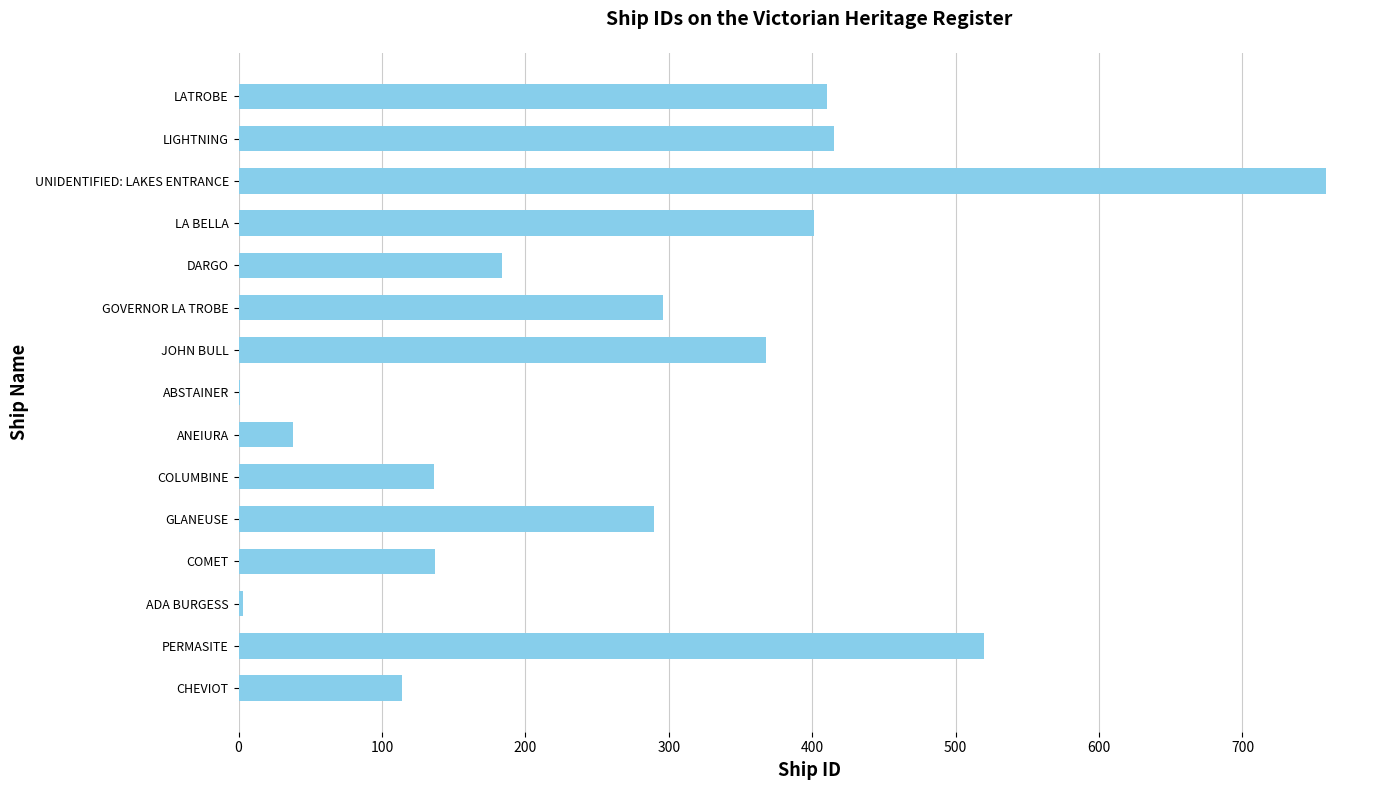

How many data points does each series have?

15